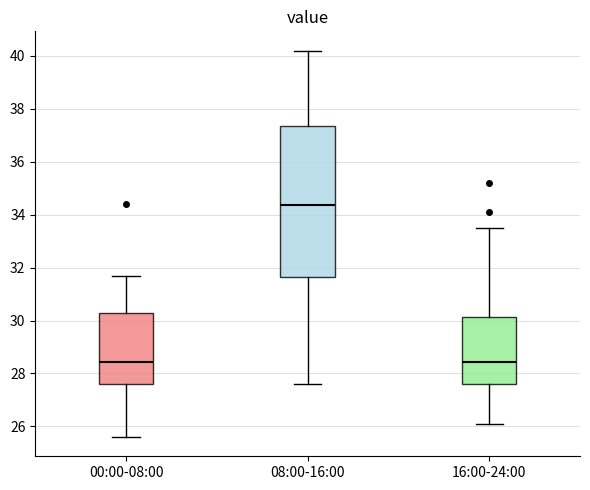

Reading left to right, transcribe this box plot: for each box, give where its median line is, the range the box spans, and where its two whiskers end, as read against the y-axis. The values are not printed on the chart, so give them approximately, as read against the axis.

00:00-08:00: median 28.4, box 27.6 to 30.4, whiskers 25.6 to 31.8
08:00-16:00: median 34.4, box 31.6 to 37.4, whiskers 27.6 to 40.2
16:00-24:00: median 28.4, box 27.6 to 30.2, whiskers 26.2 to 33.6